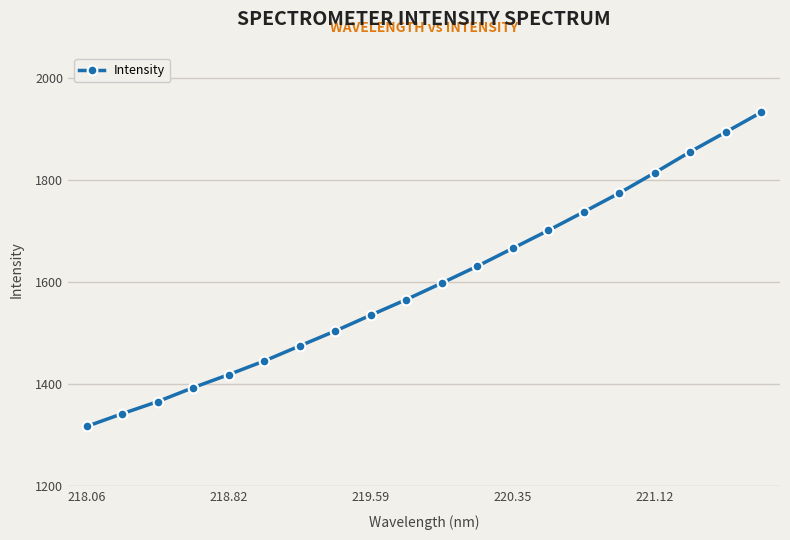

What is the value of the 1st point from the left?

1317.3